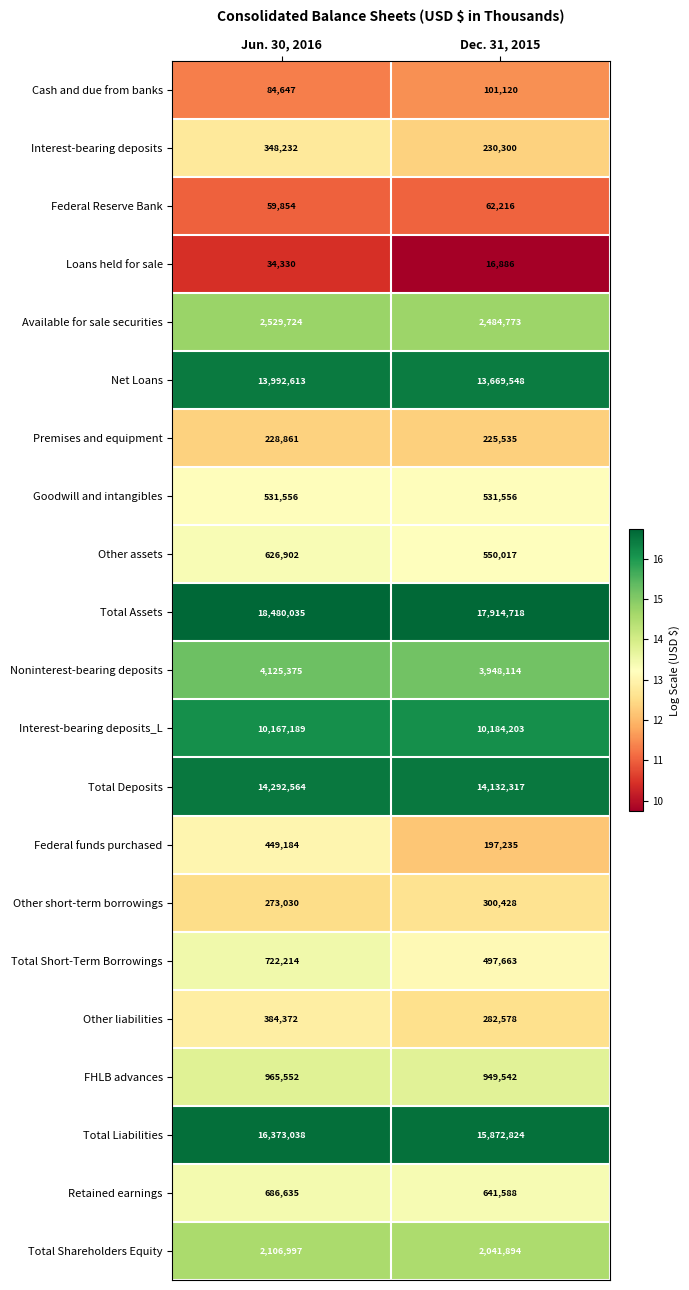

Which series changed the most between Jun. 30, 2016 and Dec. 31, 2015?

Total Assets